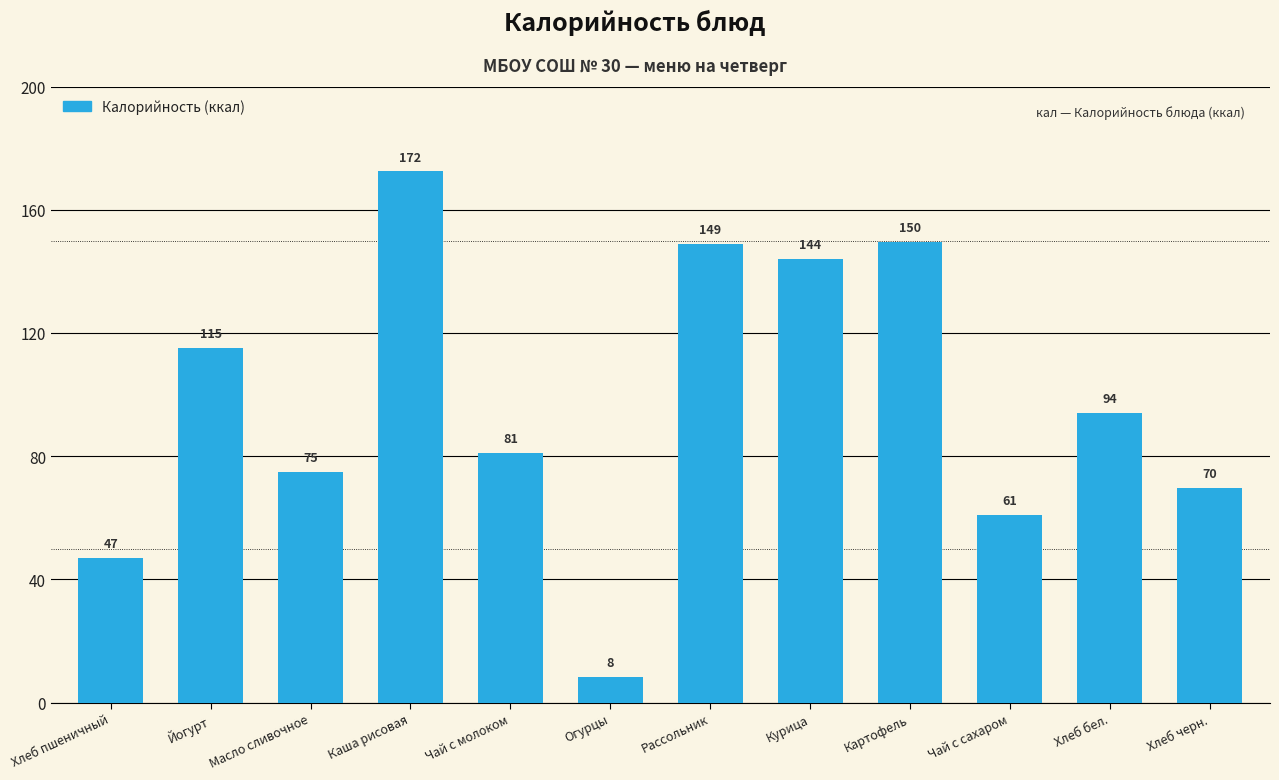

What is the maximum value shown in the chart?

172.5